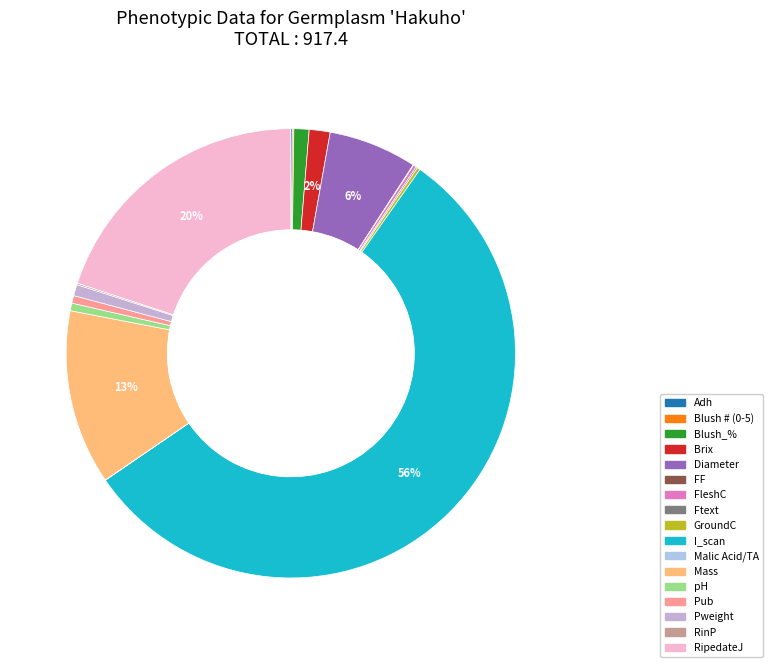

True or false: Malic Acid/TA accounts for 0% of the total.

True